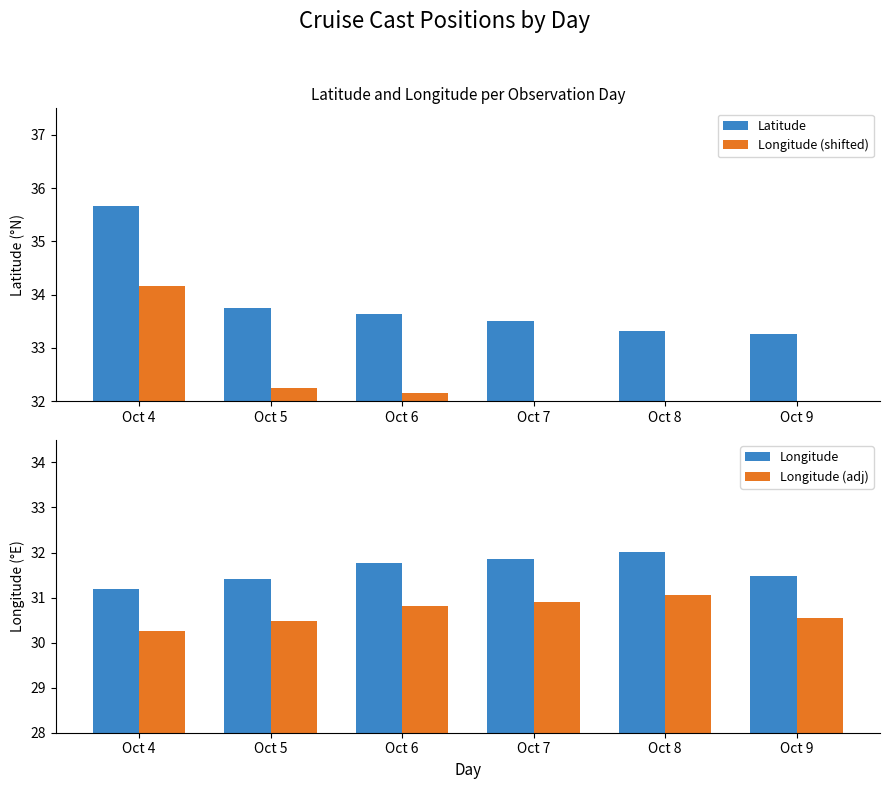

What is the sum of all Latitude values?

203.1